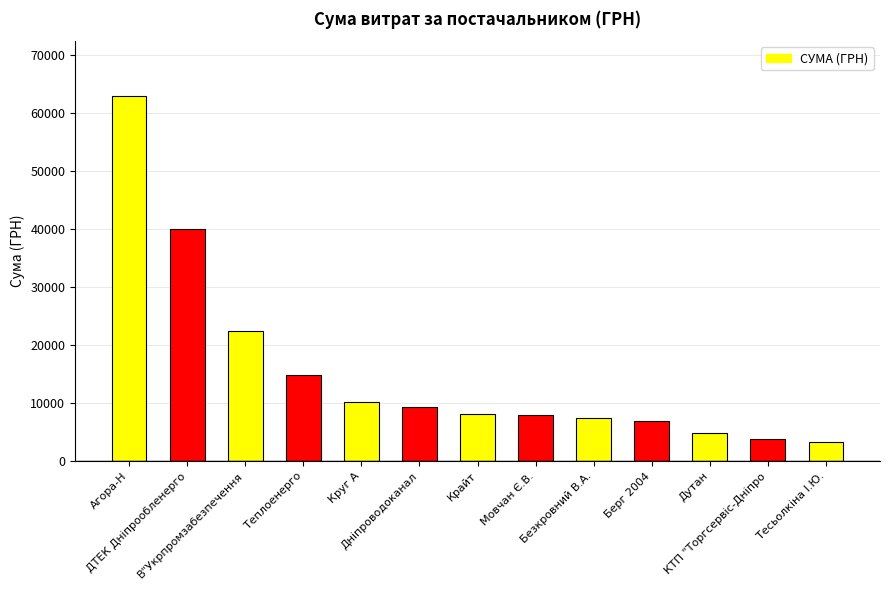

What is the greatest value displayed?

62906.1